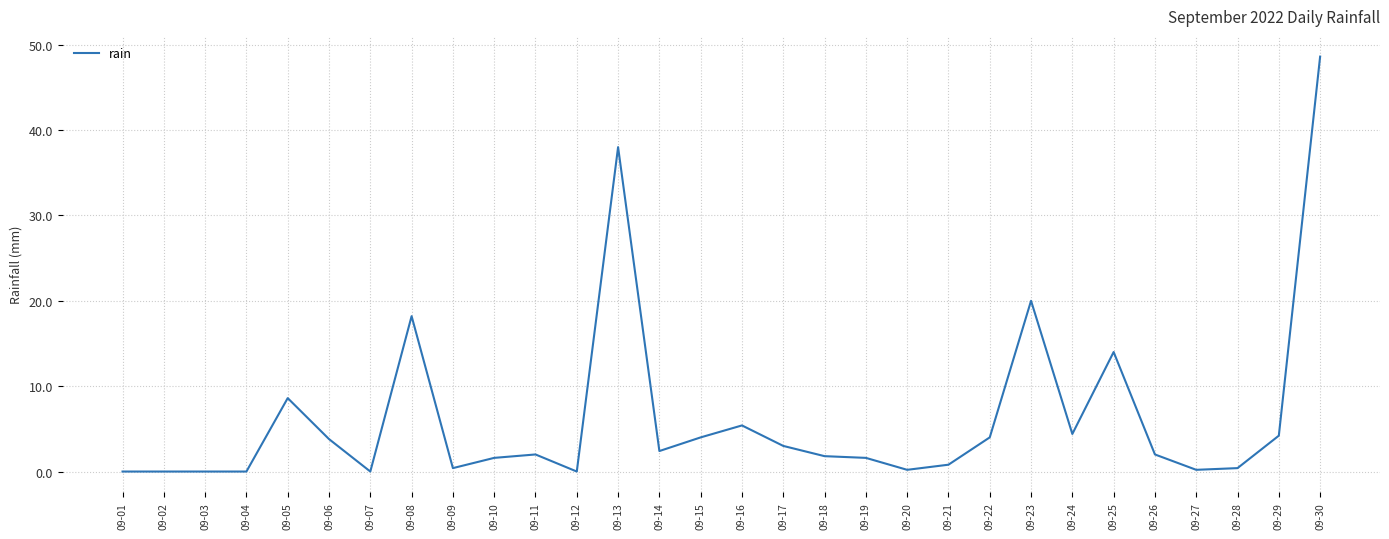

What is the change in value from 09-06 to 09-11?

-1.8